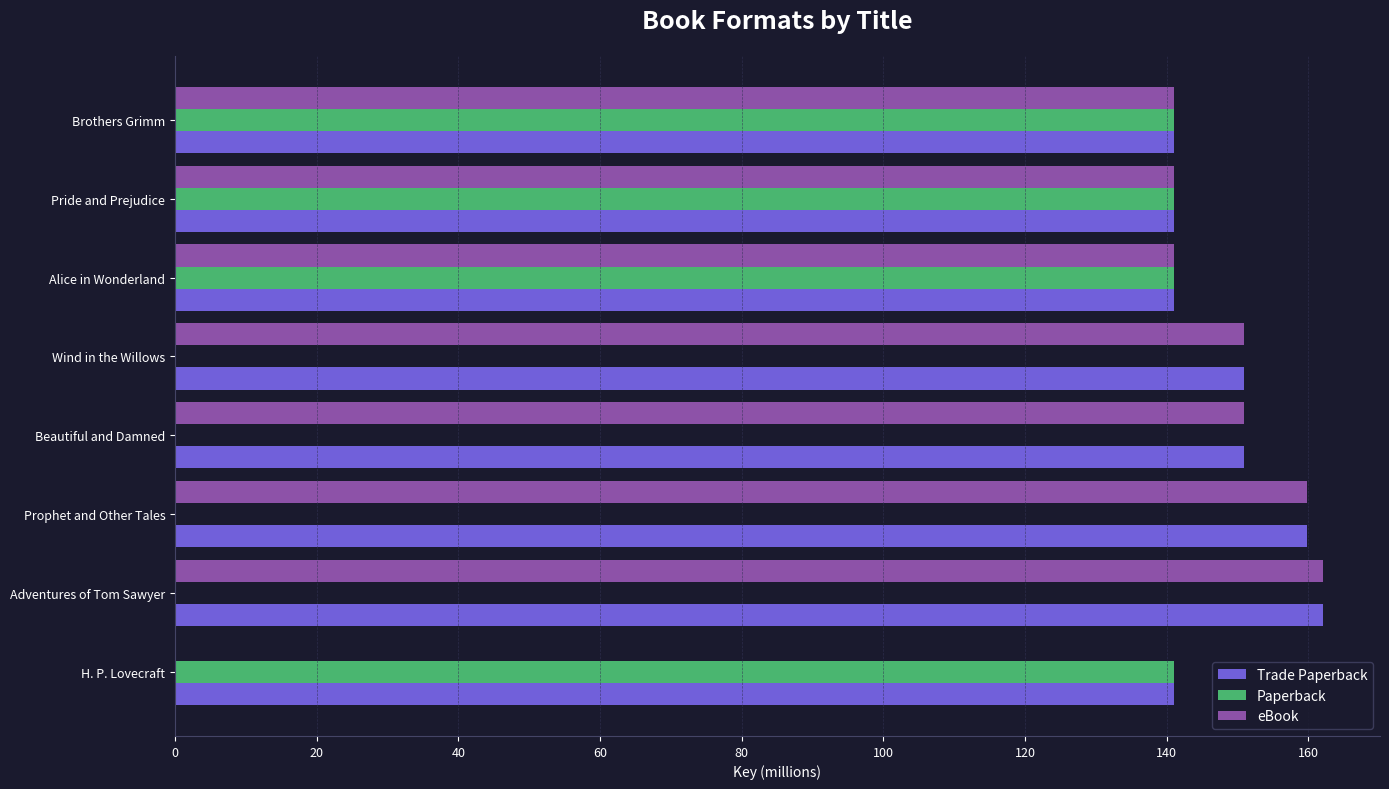

Between Prophet and Other Tales and Brothers Grimm, which series saw the biggest shift?

Paperback